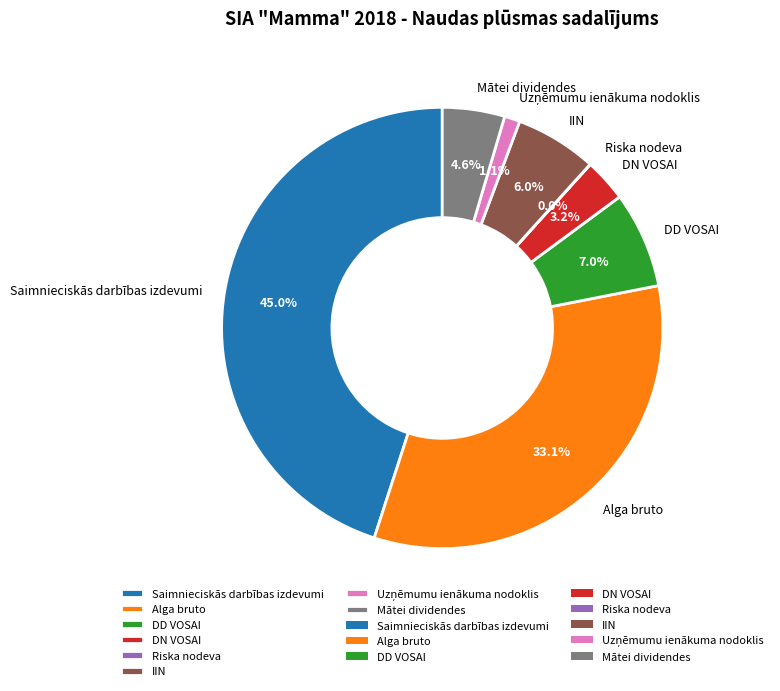

Is there any slice that represents more than half of the pie?

No